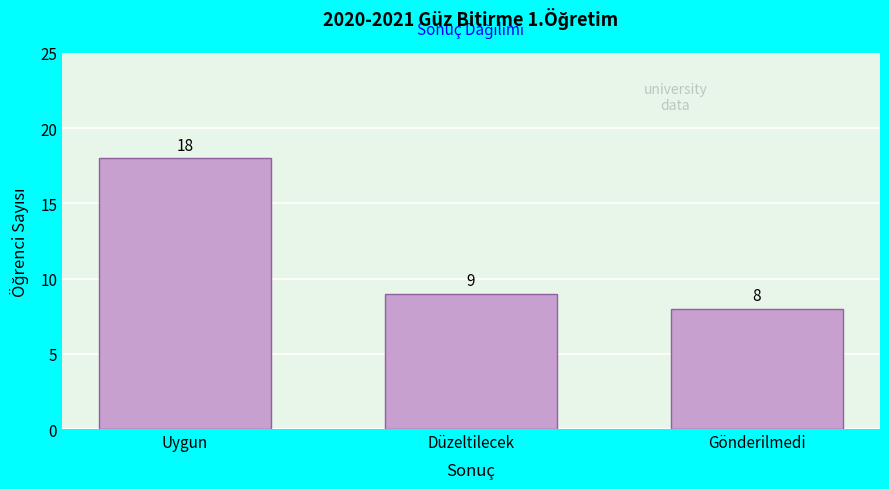

Reading left to right, what are all the values shown in this chart?

Uygun=18	Düzeltilecek=9	Gönderilmedi=8